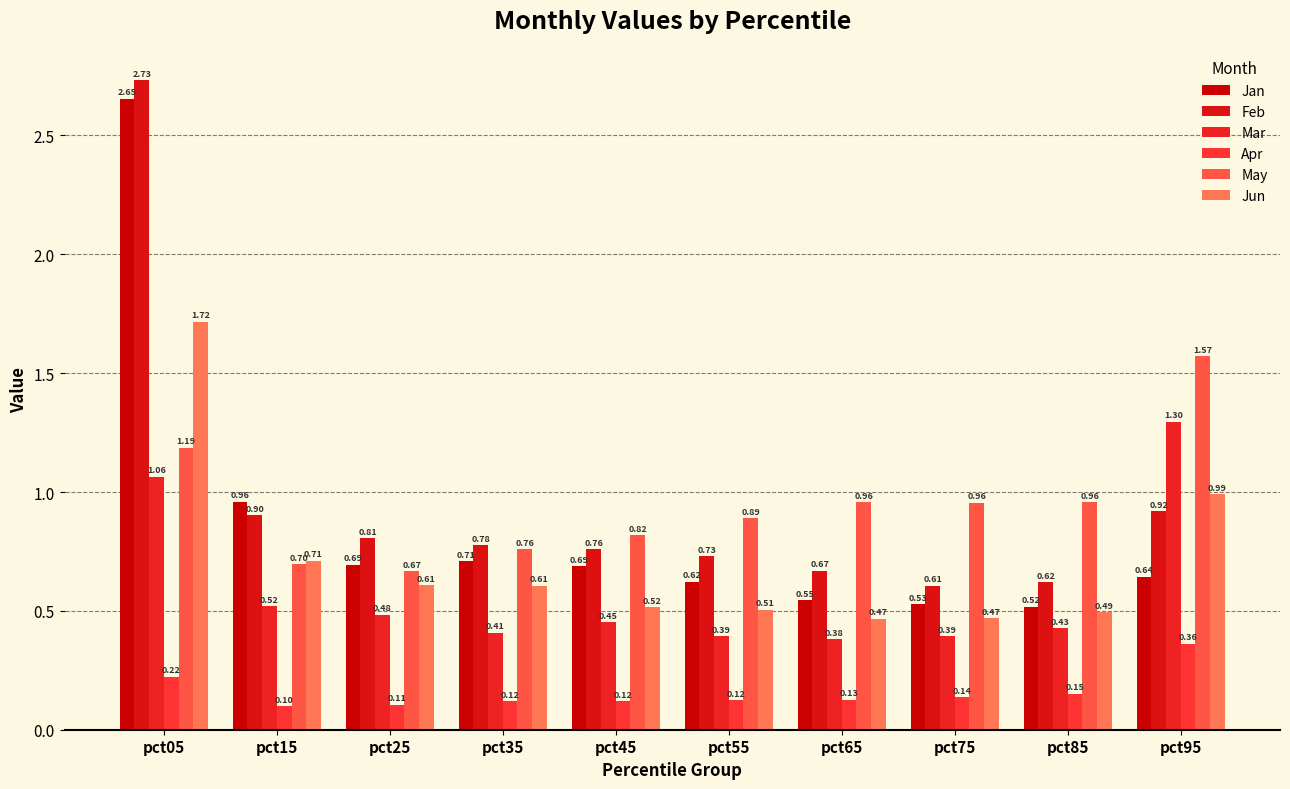

Reading left to right, extract all data points from this chart.

Jan: pct05=2.7	pct15=1.0	pct25=0.7	pct35=0.7	pct45=0.7	pct55=0.6	pct65=0.5	pct75=0.5	pct85=0.5	pct95=0.6
Feb: pct05=2.7	pct15=0.9	pct25=0.8	pct35=0.8	pct45=0.8	pct55=0.7	pct65=0.7	pct75=0.6	pct85=0.6	pct95=0.9
Mar: pct05=1.1	pct15=0.5	pct25=0.5	pct35=0.4	pct45=0.5	pct55=0.4	pct65=0.4	pct75=0.4	pct85=0.4	pct95=1.3
Apr: pct05=0.2	pct15=0.1	pct25=0.1	pct35=0.1	pct45=0.1	pct55=0.1	pct65=0.1	pct75=0.1	pct85=0.2	pct95=0.4
May: pct05=1.2	pct15=0.7	pct25=0.7	pct35=0.8	pct45=0.8	pct55=0.9	pct65=1.0	pct75=1.0	pct85=1.0	pct95=1.6
Jun: pct05=1.7	pct15=0.7	pct25=0.6	pct35=0.6	pct45=0.5	pct55=0.5	pct65=0.5	pct75=0.5	pct85=0.5	pct95=1.0